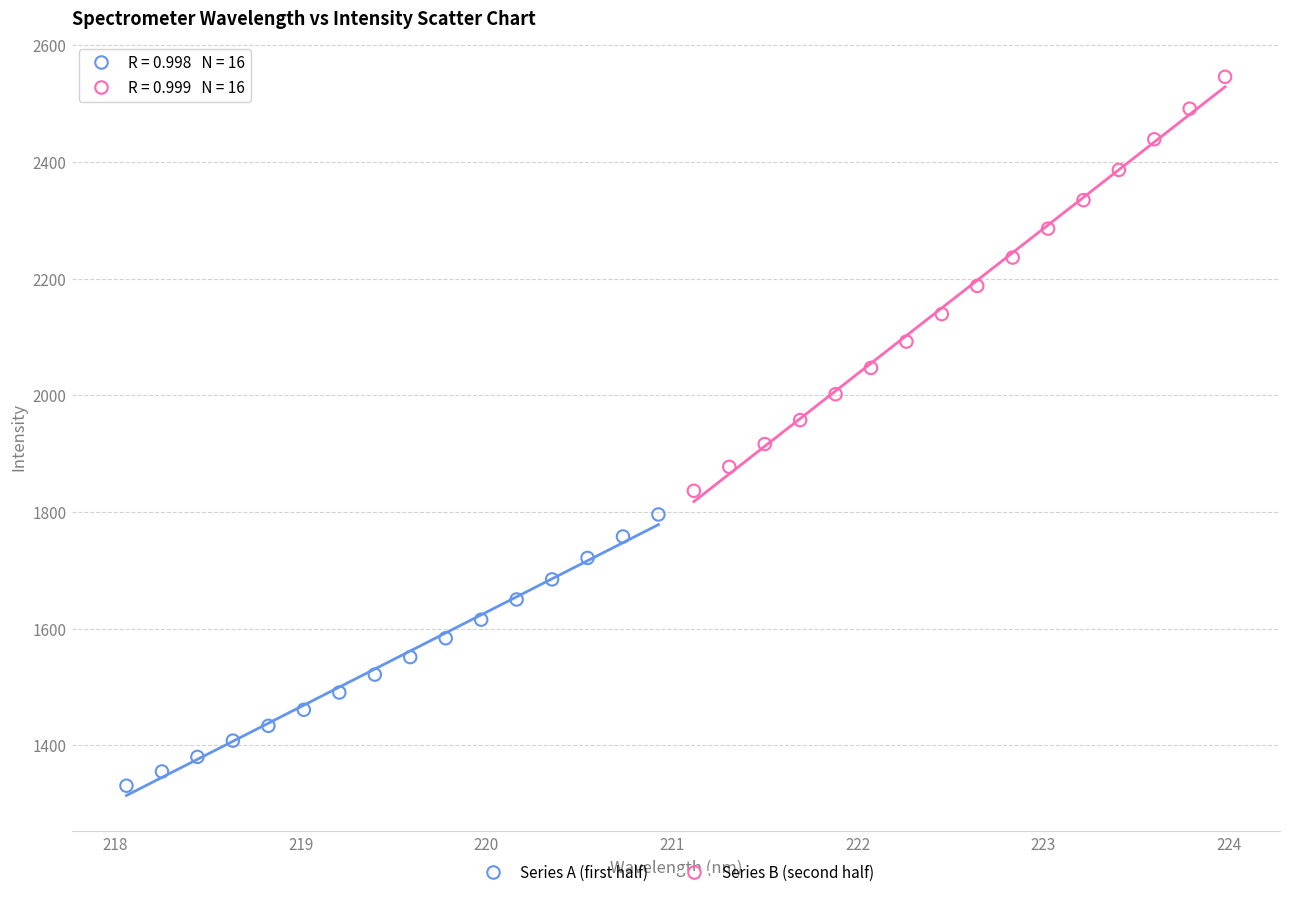

Which series contains the lowest Y value?

Series A (first half)